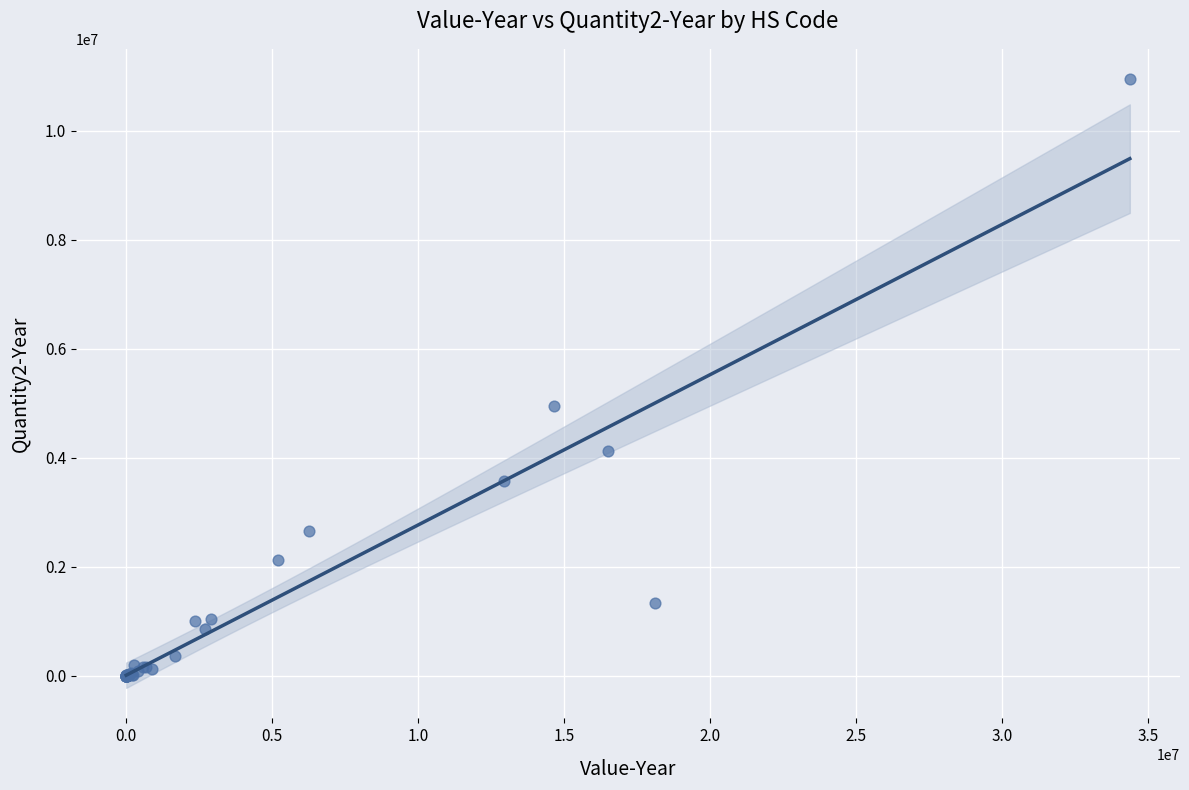

What Y value in the scatter plot is closest to 5472395?

4950389